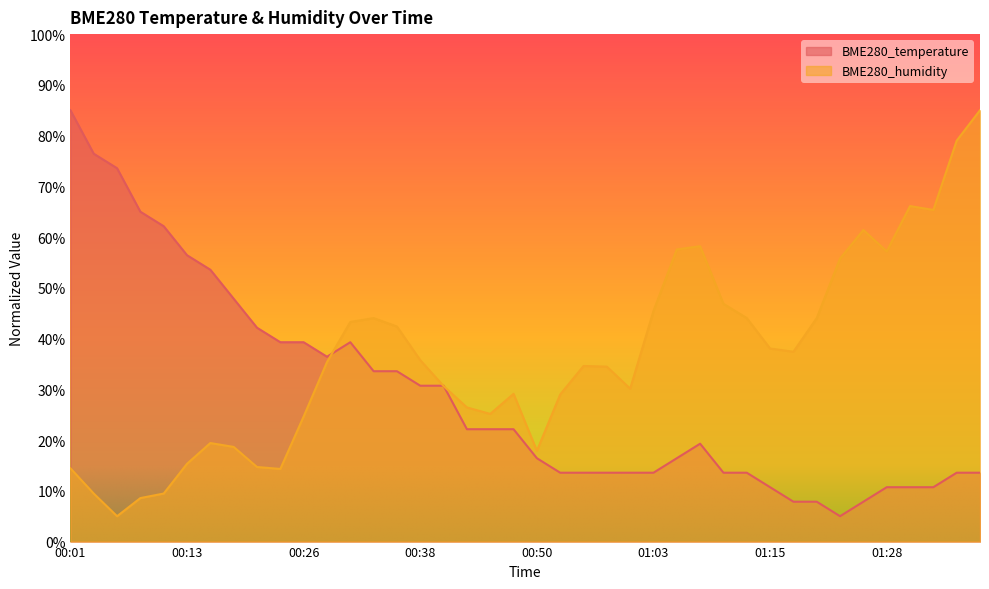

How many lines are shown in the chart?

2